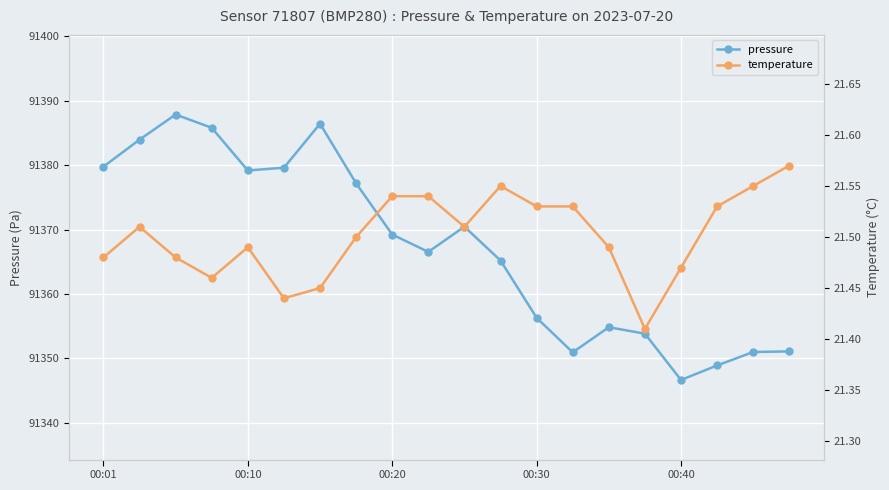

What position from the right is 5?

15